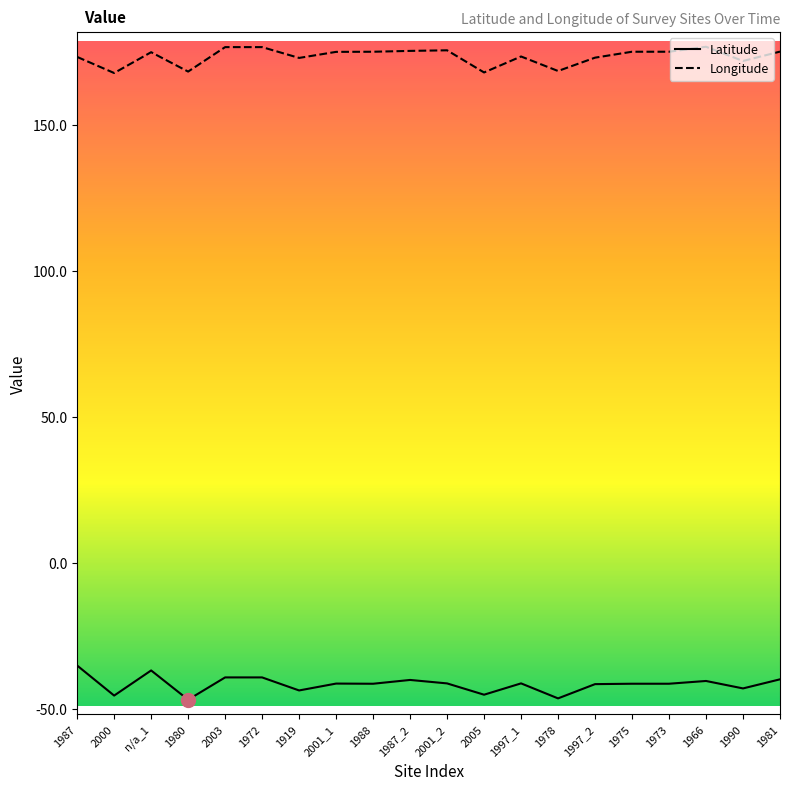

What is the spread (max minus min) of values at 1987_2?

215.3